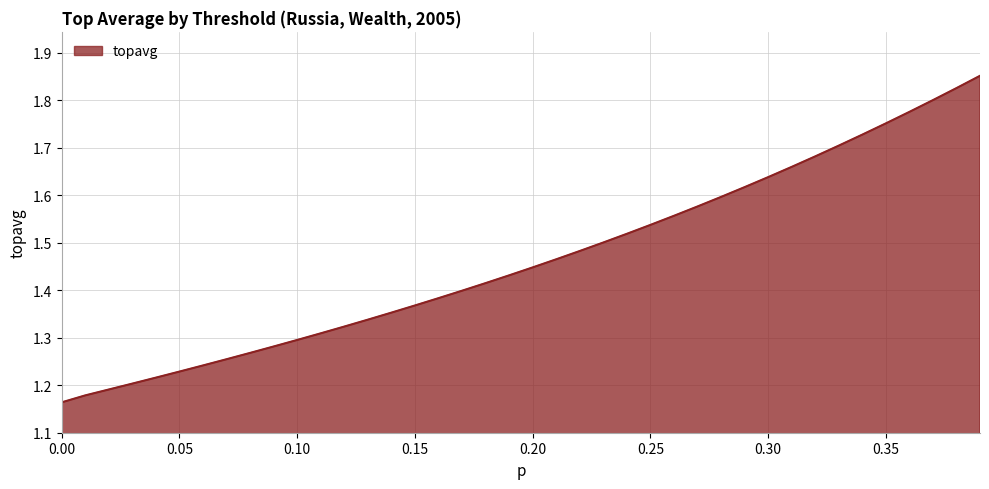

How many lines are shown in the chart?

1